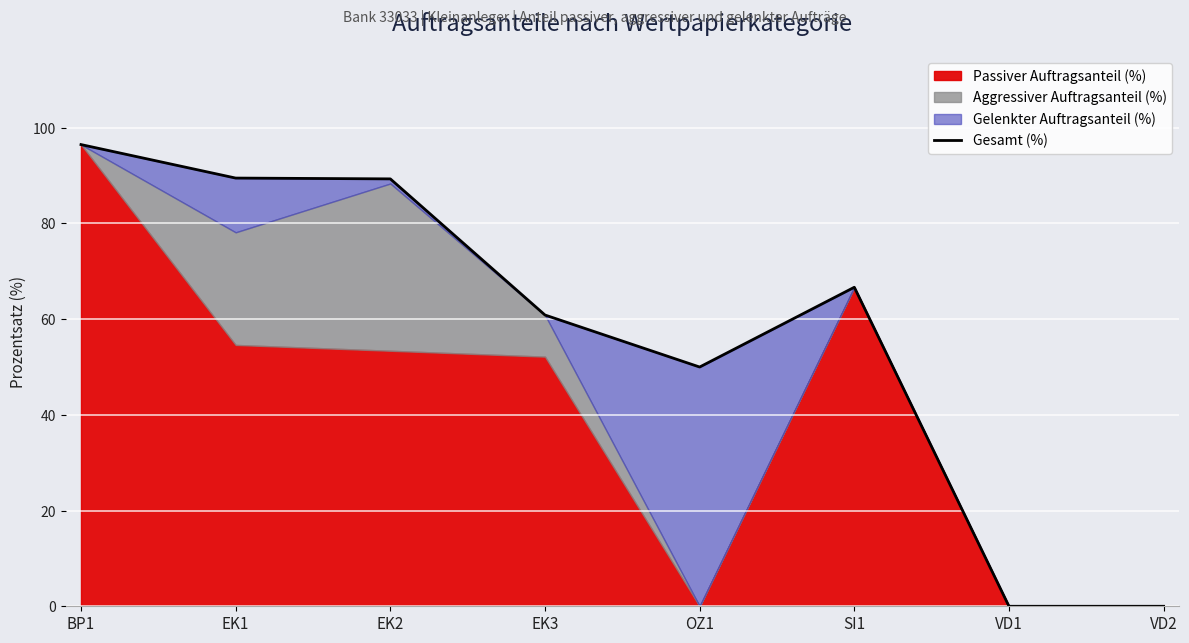

Where does the data first go above 66?

BP1